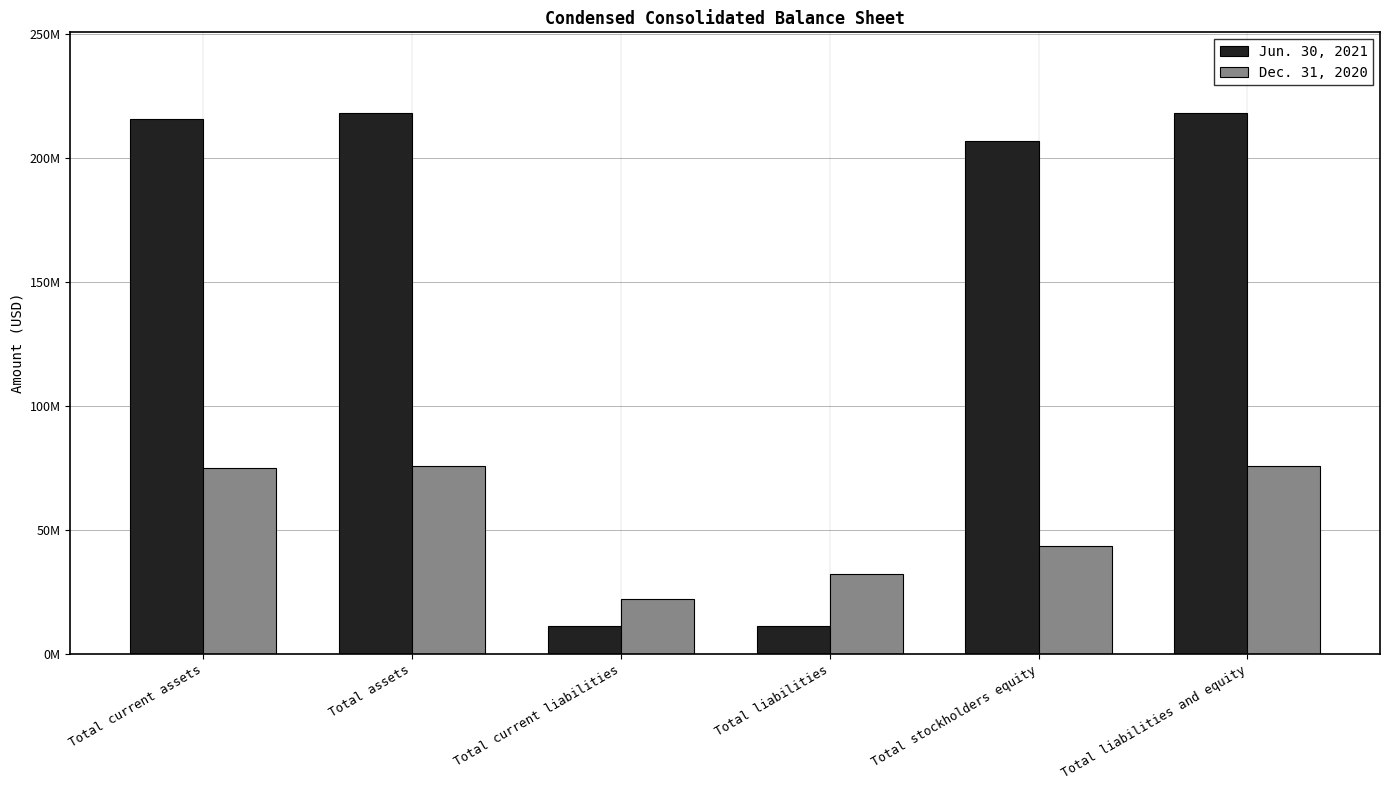

Which series has the largest total across all categories?

Jun. 30, 2021